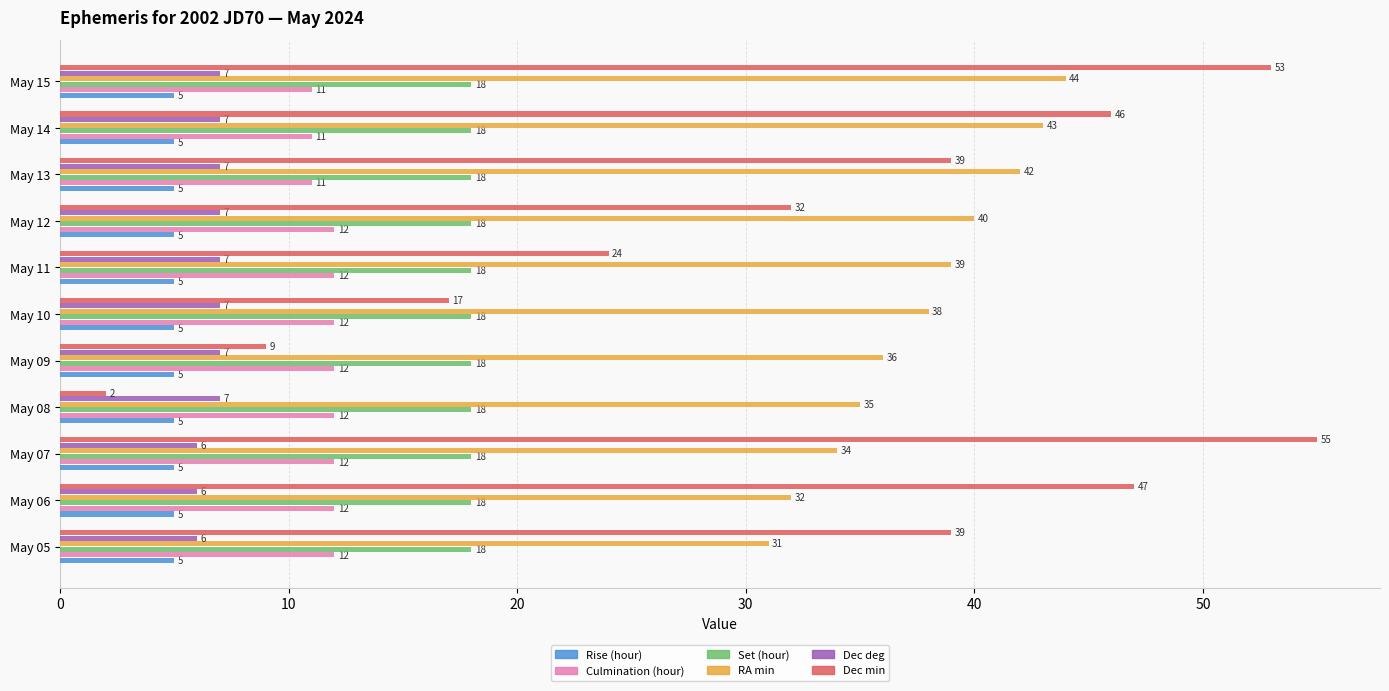

At May 05, list the series in order from smallest to largest.

Rise (hour), Dec deg, Culmination (hour), Set (hour), RA min, Dec min